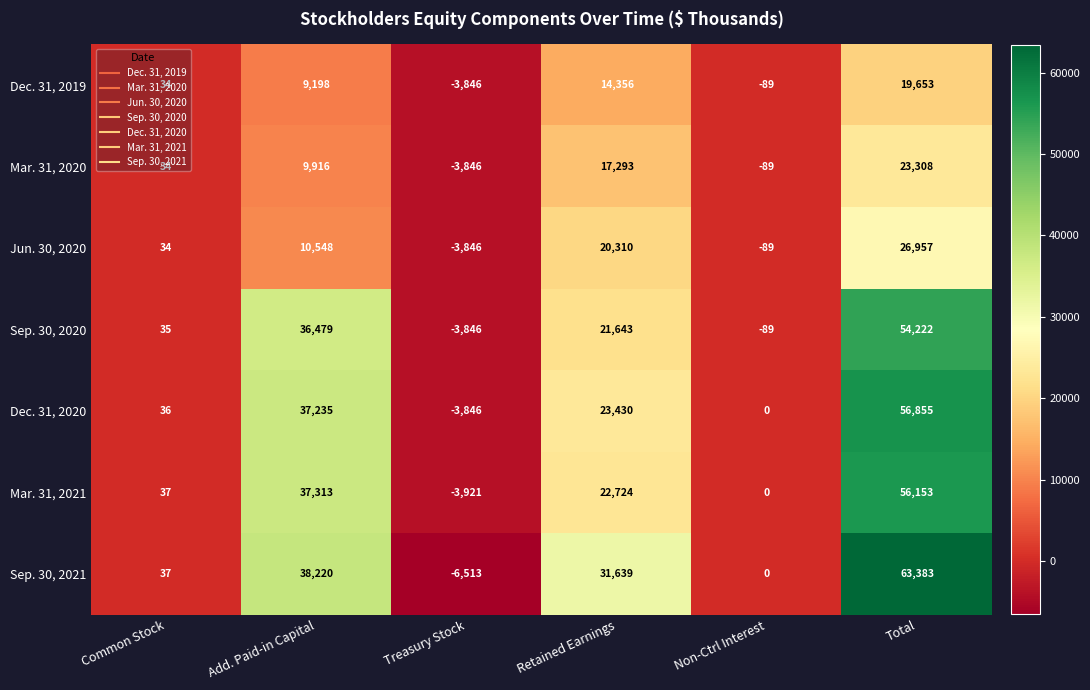

Between Treasury Stock and Retained Earnings, which series saw the biggest shift?

Sep. 30, 2021